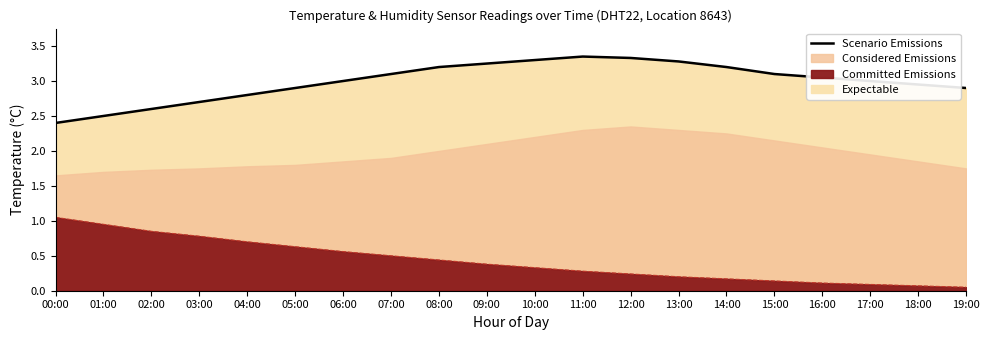

Reading left to right, list all the values displayed in this chart.

2.4	2.5	2.6	2.7	2.8	2.9	3.0	3.1	3.2	3.2	3.3	3.4	3.3	3.3	3.2	3.1	3.0	3.0	3.0	2.9